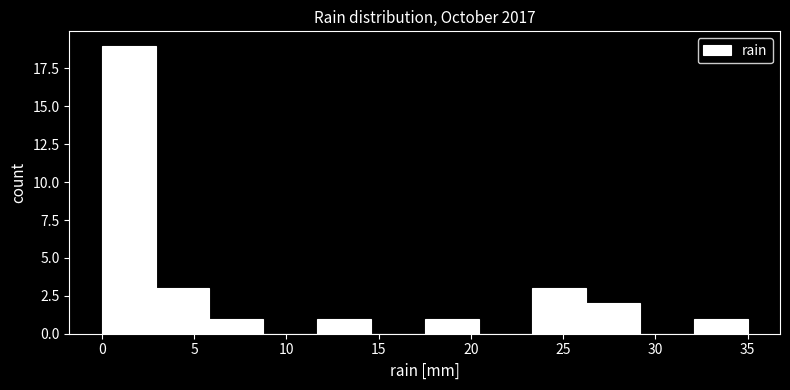

Over which range of the x-axis is the bar tallest?

0.0 to 3.0